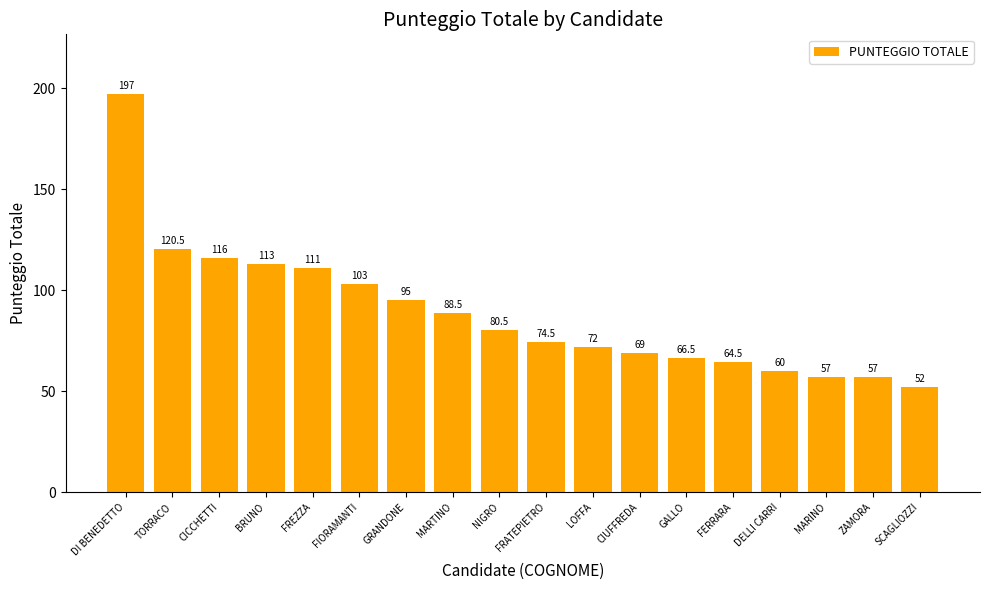

Reading left to right, transcribe all the data shown in this chart.

DI BENEDETTO=197.0	TORRACO=120.5	CICCHETTI=116.0	BRUNO=113.0	FREZZA=111.0	FIORAMANTI=103.0	GRANDONE=95.0	MARTINO=88.5	NIGRO=80.5	FRATEPIETRO=74.5	LOFFA=72.0	CIUFFREDA=69.0	GALLO=66.5	FERRARA=64.5	DELLI CARRI=60.0	MARINO=57.0	ZAMORA=57.0	SCAGLIOZZI=52.0